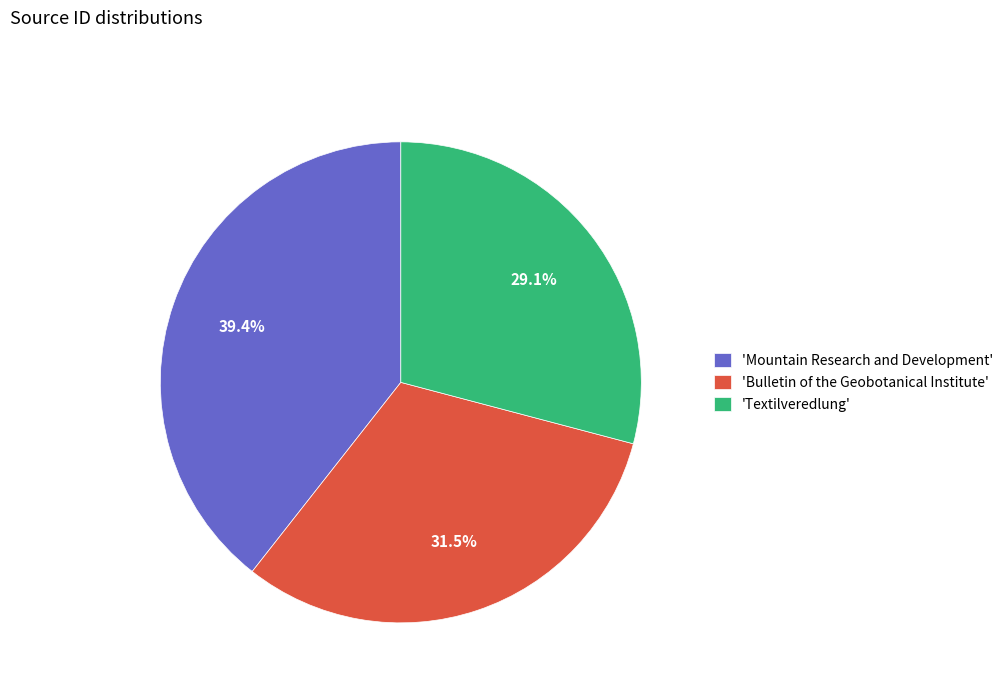

What is the total percentage of 'Mountain Research and Development' and 'Bulletin of the Geobotanical Institute'?

70.9%